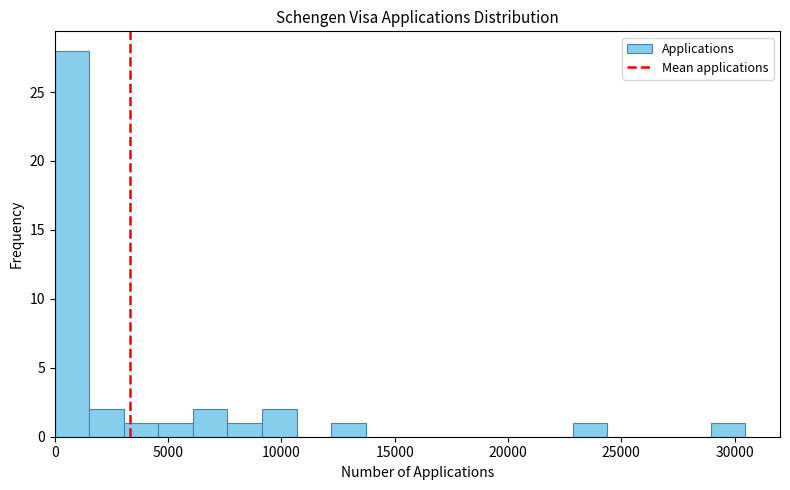

Around what value on the x-axis is the tallest bar? Give the approximate position of its centre, as read against the axis.

1000